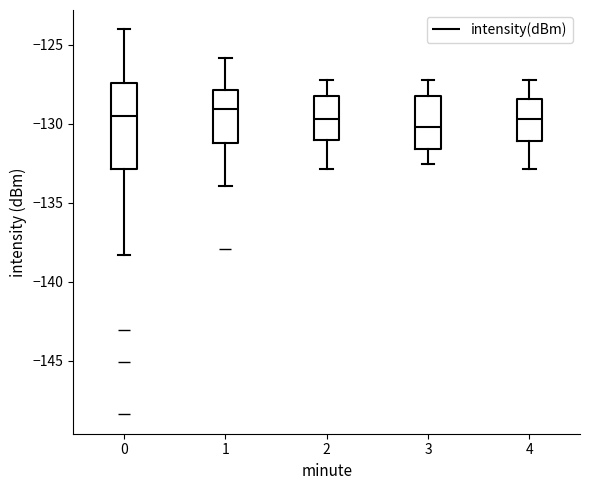

Reading left to right, transcribe this box plot: for each box, give where its median line is, the range the box spans, and where its two whiskers end, as read against the y-axis. The values are not printed on the chart, so give them approximately, as read against the axis.

0: median -129.5, box -133.0 to -127.5, whiskers -138.5 to -124.0
1: median -129.0, box -131.0 to -128.0, whiskers -134.0 to -126.0
2: median -129.5, box -131.0 to -128.5, whiskers -133.0 to -127.0
3: median -130.0, box -131.5 to -128.5, whiskers -132.5 to -127.0
4: median -129.5, box -131.0 to -128.5, whiskers -133.0 to -127.0